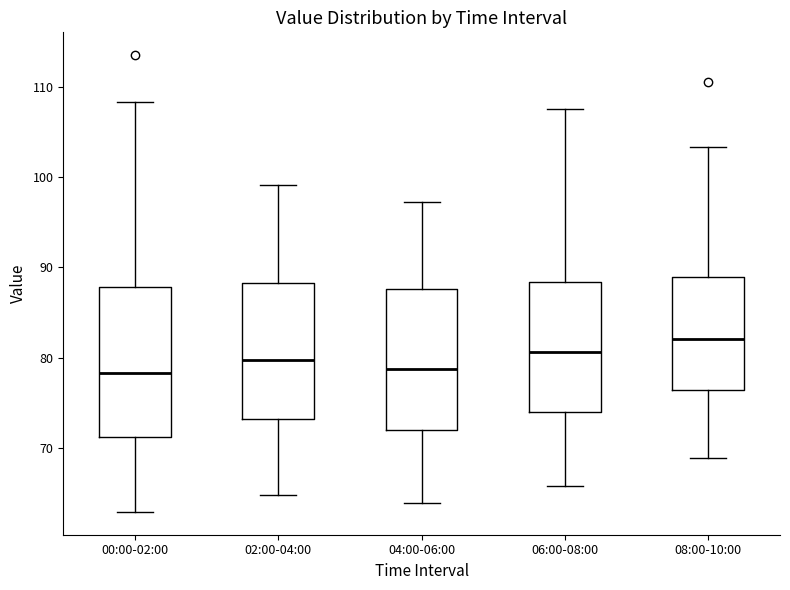

Where does the lower whisker of the box for 08:00-10:00 end on the y-axis? The values are not printed on the chart, so give them approximately, as read against the axis.

69